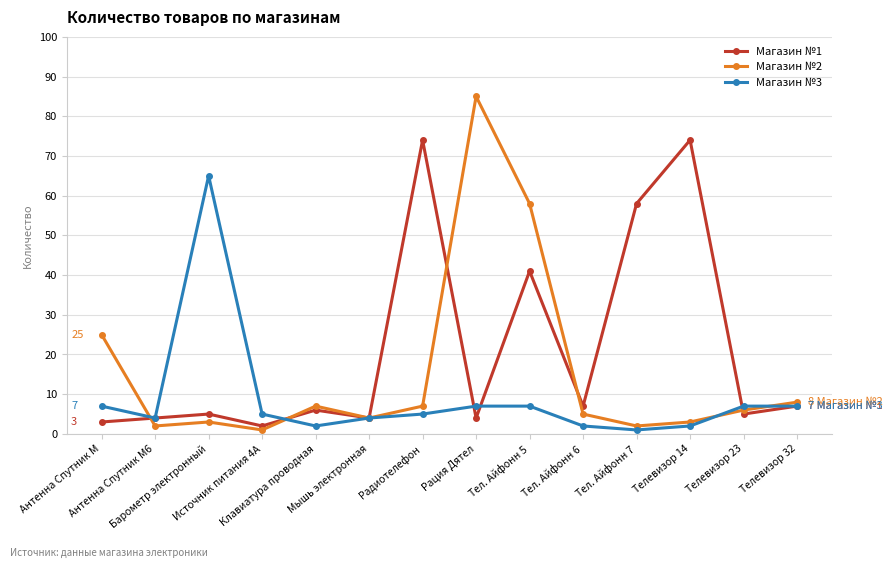

At which label is Магазин №1 closest to 38?

Тел. Айфонн 5